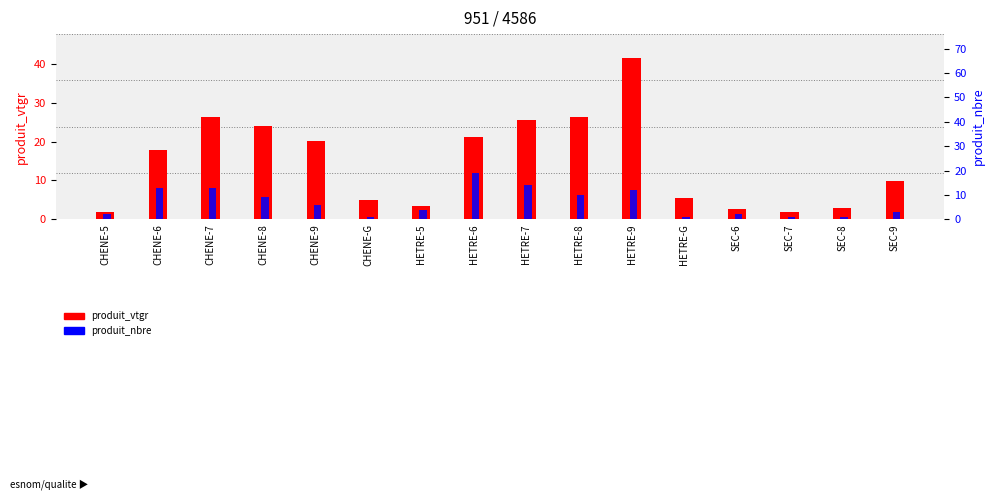

The produit_nbre series shows 19.0 at HETRE-6. True or false?

True